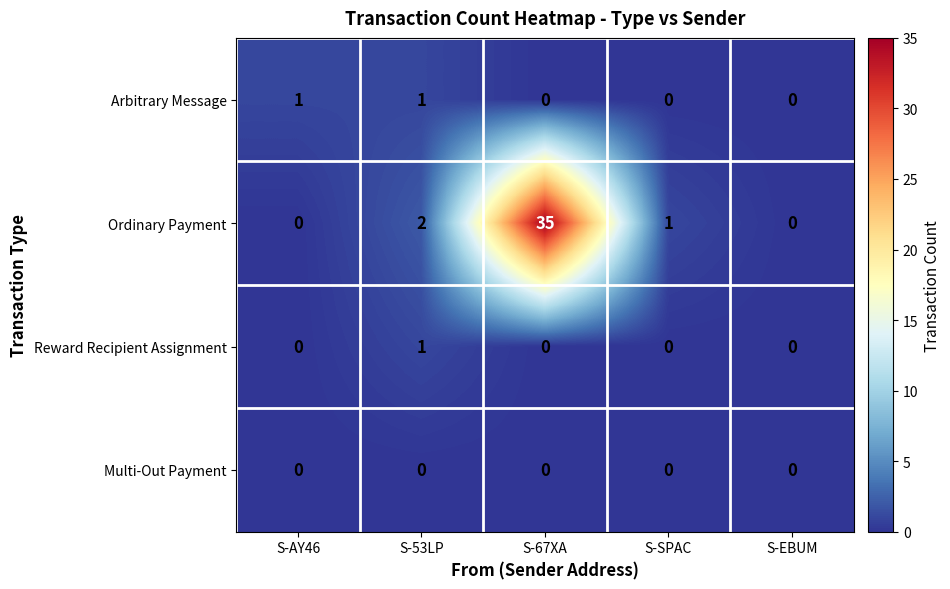

What is the sum of all Ordinary Payment values?

38